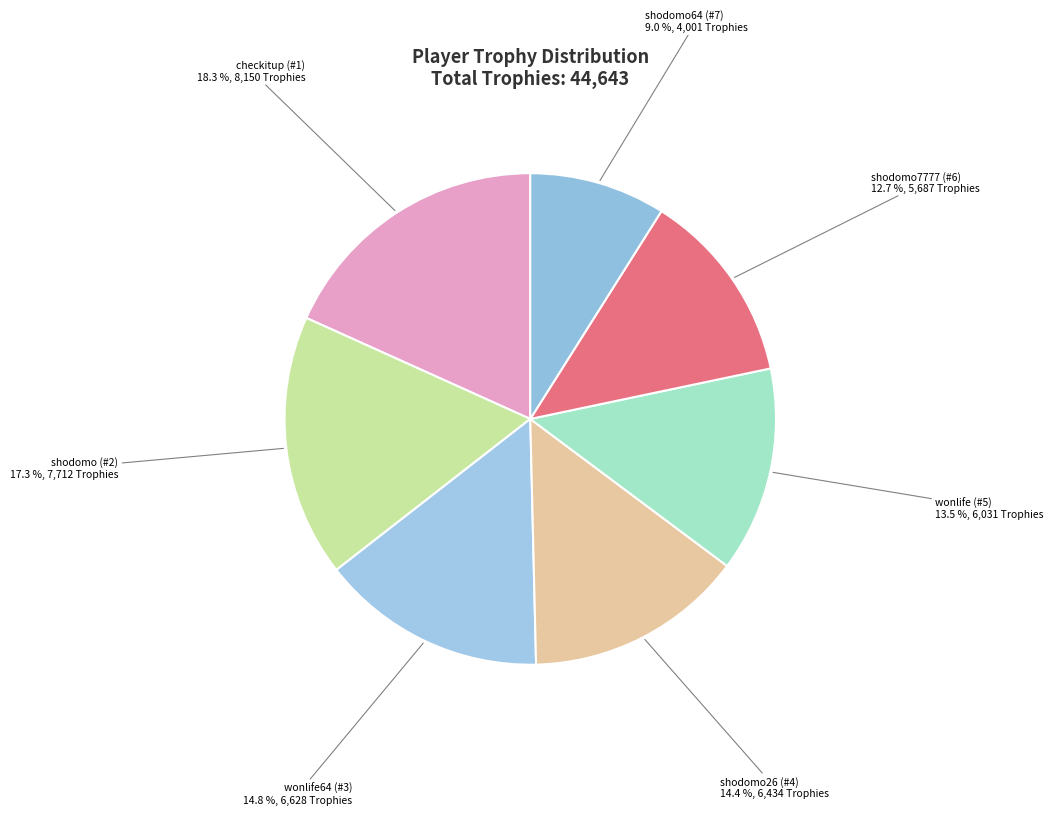

Is checkitup (#1) the majority of the pie?

No